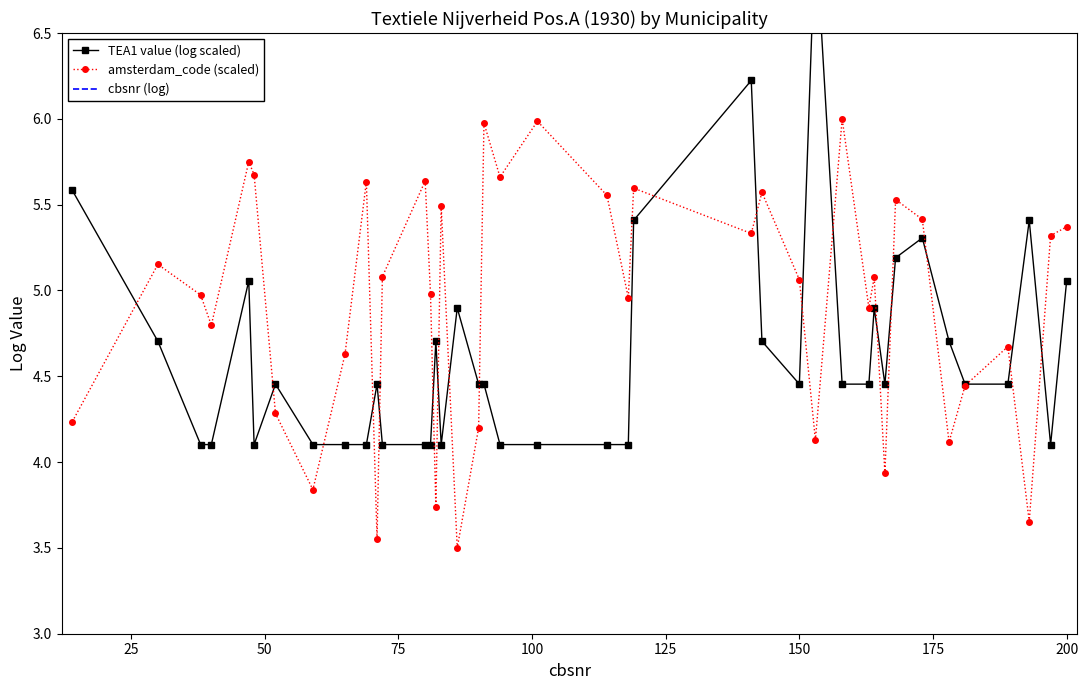

Which series ends up on top after the final intersection of amsterdam_code (scaled) and TEA1 value (log scaled)?

amsterdam_code (scaled)